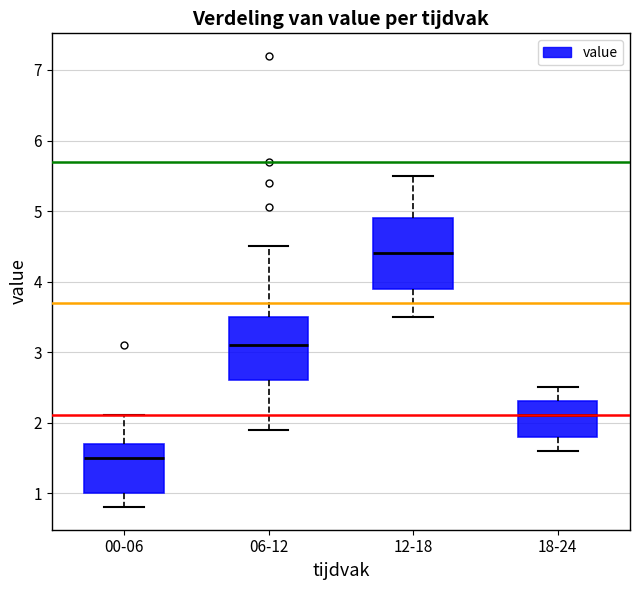

Reading left to right, transcribe this box plot: for each box, give where its median line is, the range the box spans, and where its two whiskers end, as read against the y-axis. The values are not printed on the chart, so give them approximately, as read against the axis.

00-06: median 1.5, box 1.0 to 1.7, whiskers 0.8 to 2.1
06-12: median 3.1, box 2.6 to 3.5, whiskers 1.9 to 4.5
12-18: median 4.4, box 3.9 to 4.9, whiskers 3.5 to 5.5
18-24: median 2.1, box 1.8 to 2.3, whiskers 1.6 to 2.5